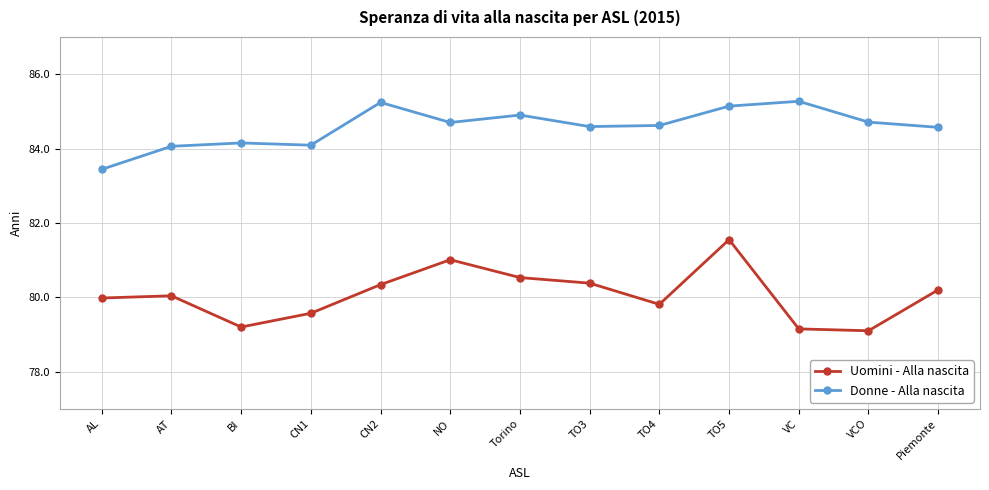

Does the chart have visible grid lines?

Yes